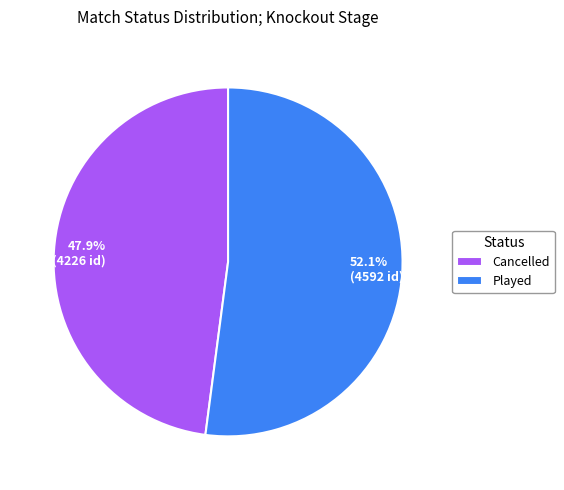

True or false: Cancelled accounts for 48% of the total.

True